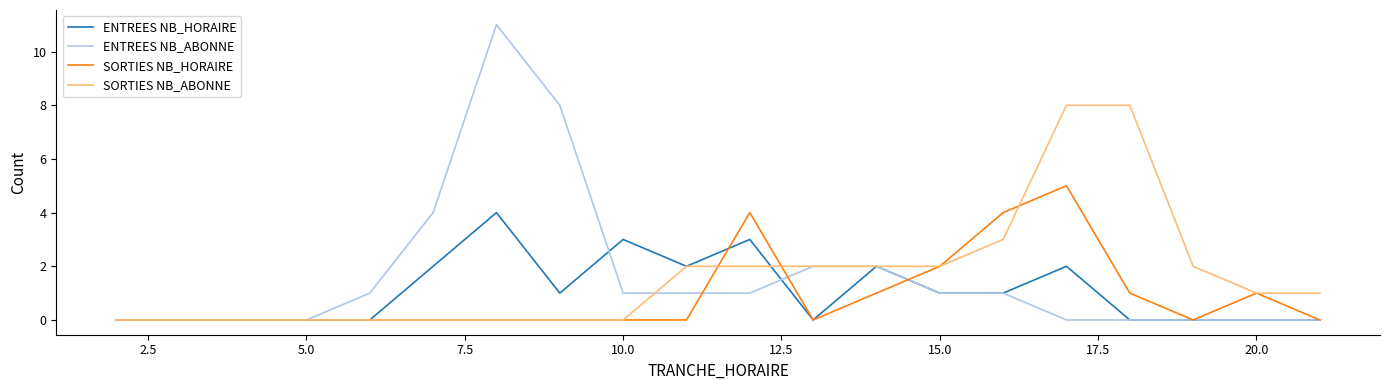

Which series has the widest spread of values?

ENTREES NB_ABONNE